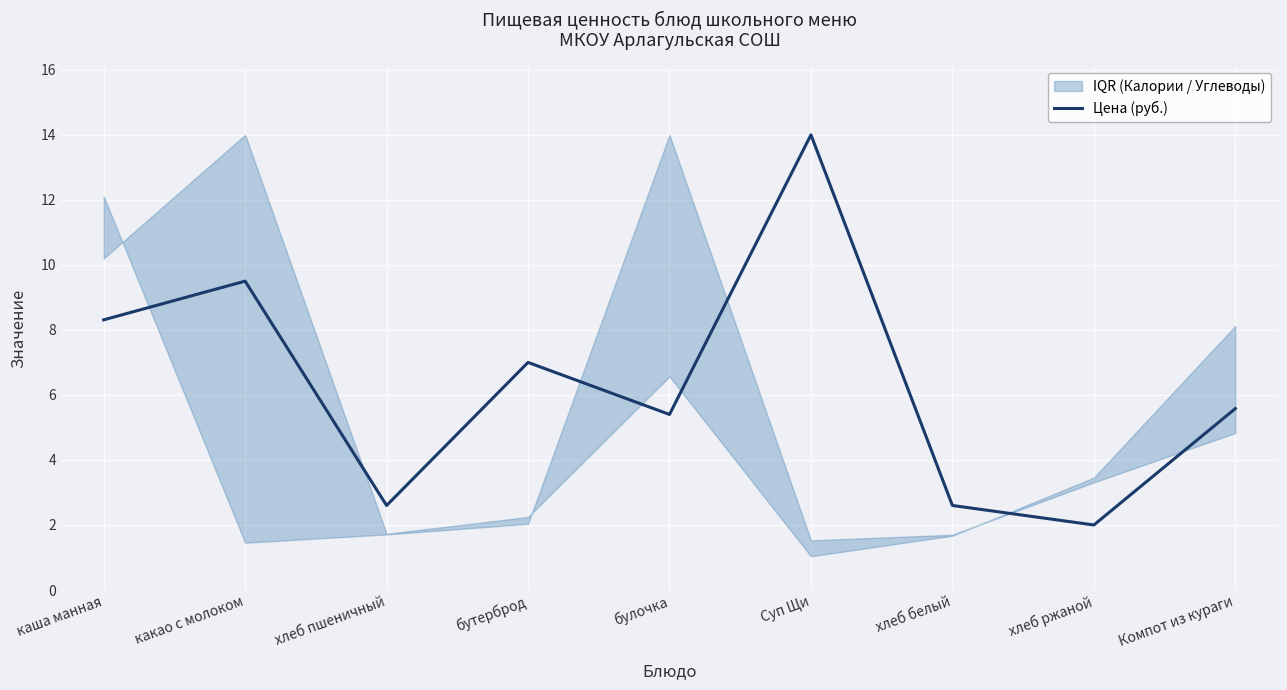

What position from the right is бутерброд?

6